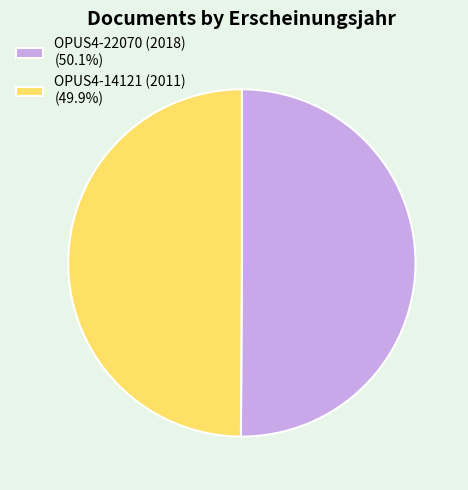

What is the ratio of the value at OPUS4-22070 (2018) (50.1%) to the value at OPUS4-14121 (2011) (49.9%)?

1.0